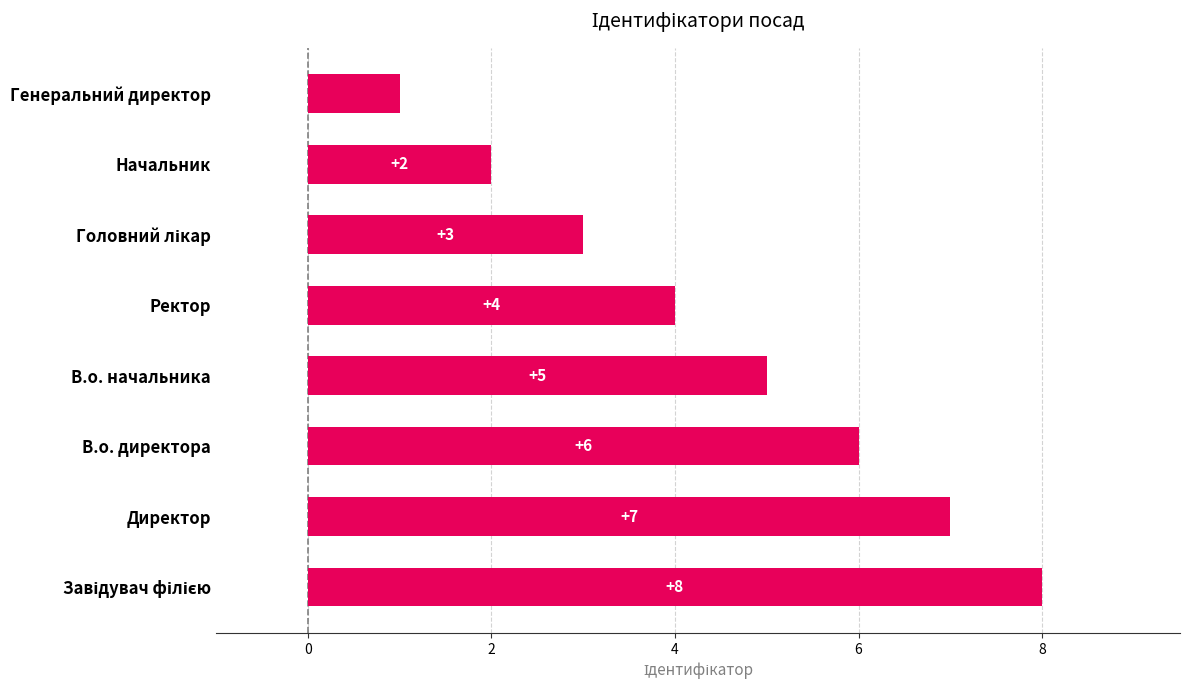

Is it true that the value at В.о. директора is 8?

False